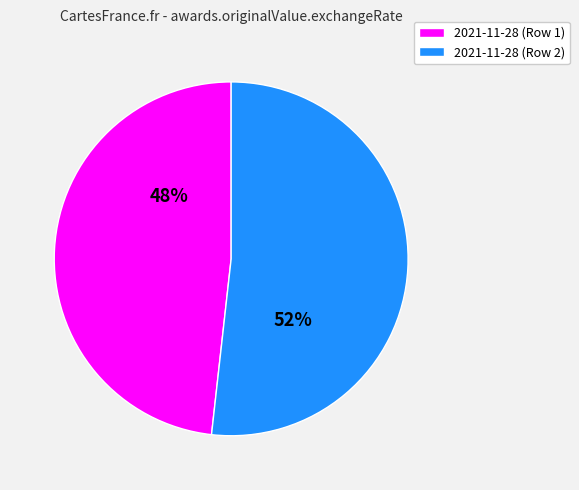

To the nearest percent, what is the difference between the largest and smallest slice percentages?

4%